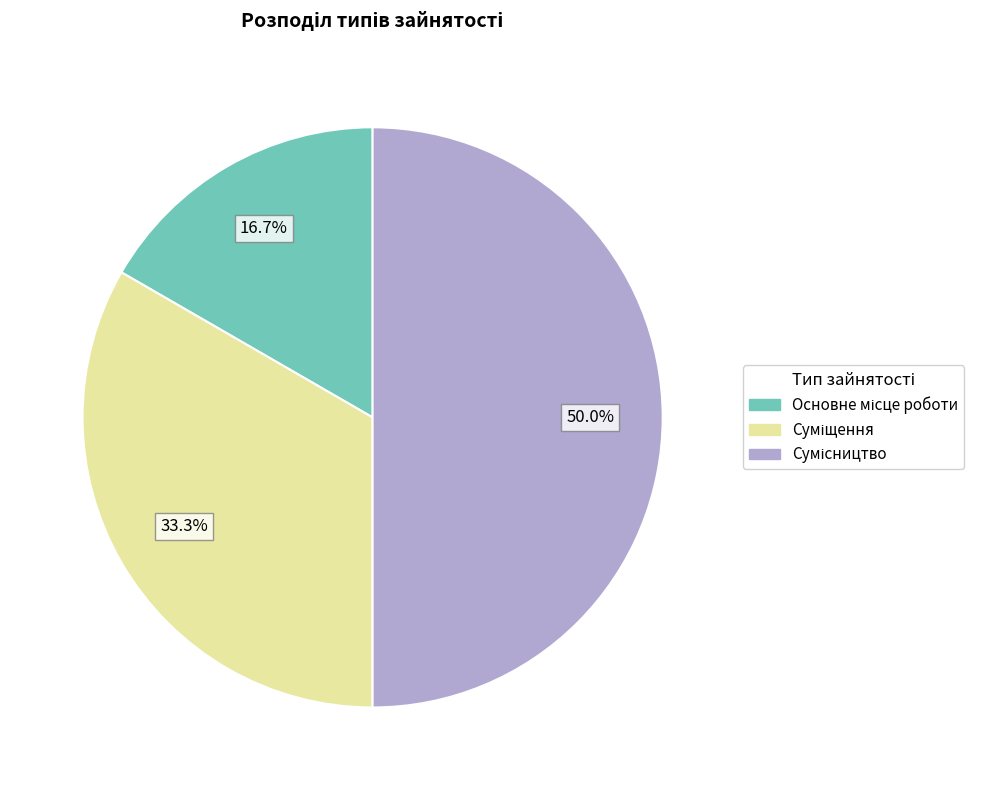

Between Сумісництво and Основне місце роботи, which is larger?

Сумісництво